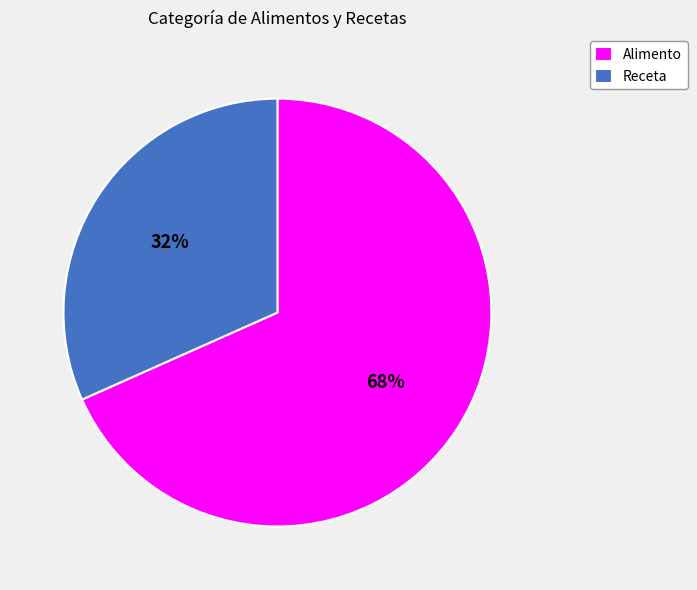

Combined, do Alimento and Receta account for over 50%?

Yes